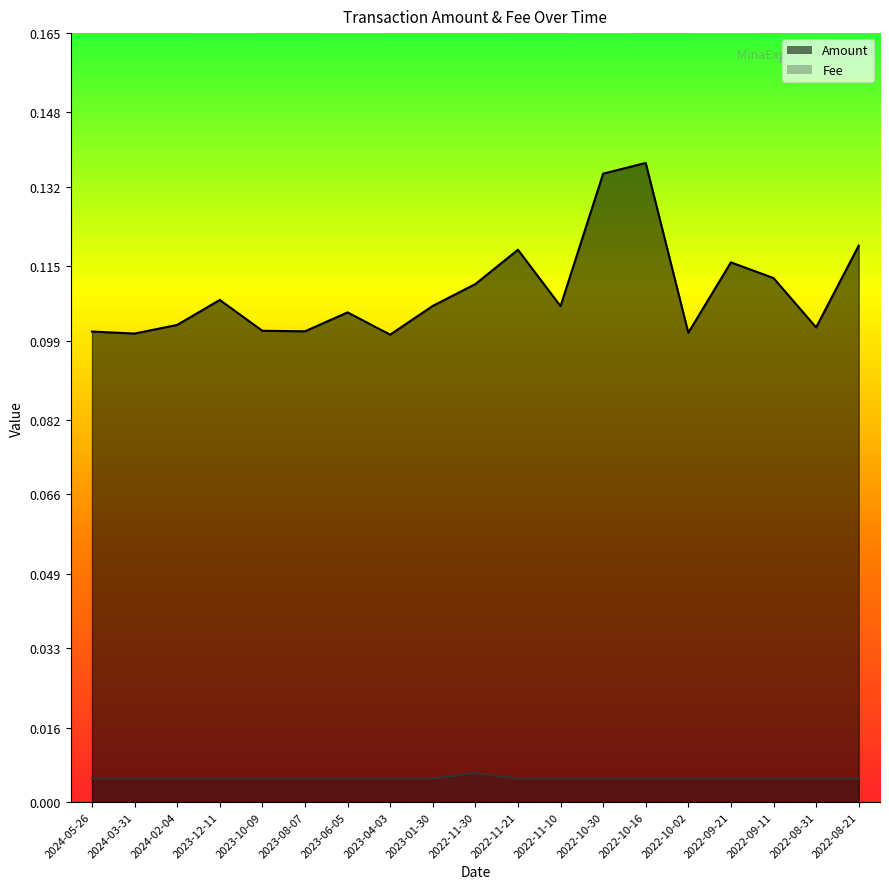

What position from the left is 2024-05-26?

1